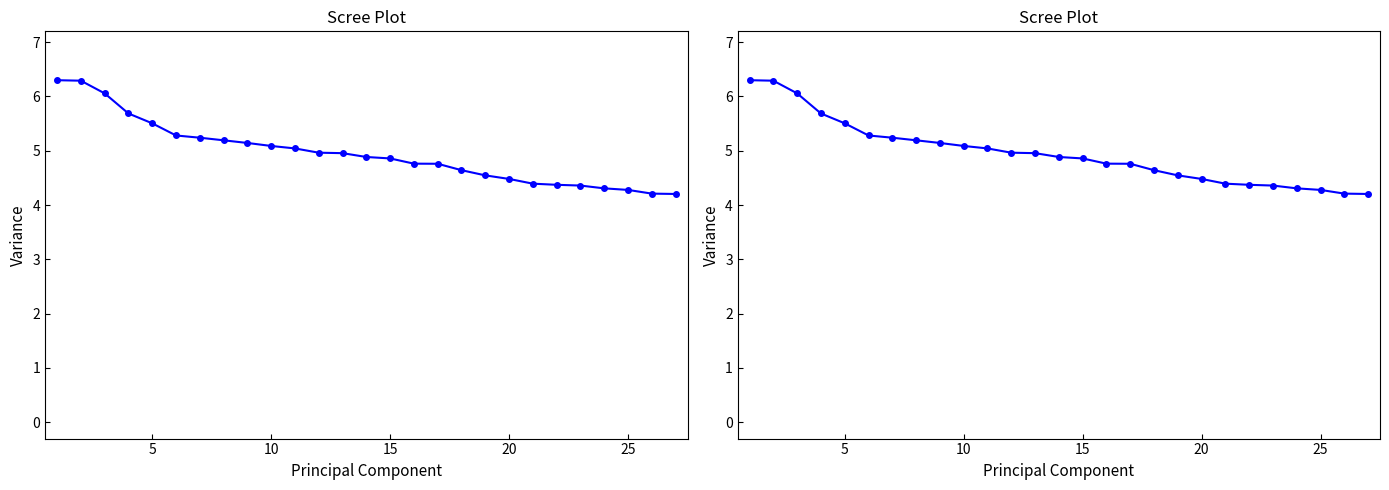

Reading left to right, extract all data points from this chart.

6.3	6.3	6.1	5.7	5.5	5.3	5.2	5.2	5.1	5.1	5.0	5.0	5.0	4.9	4.9	4.8	4.8	4.6	4.5	4.5	4.4	4.4	4.4	4.3	4.3	4.2	4.2